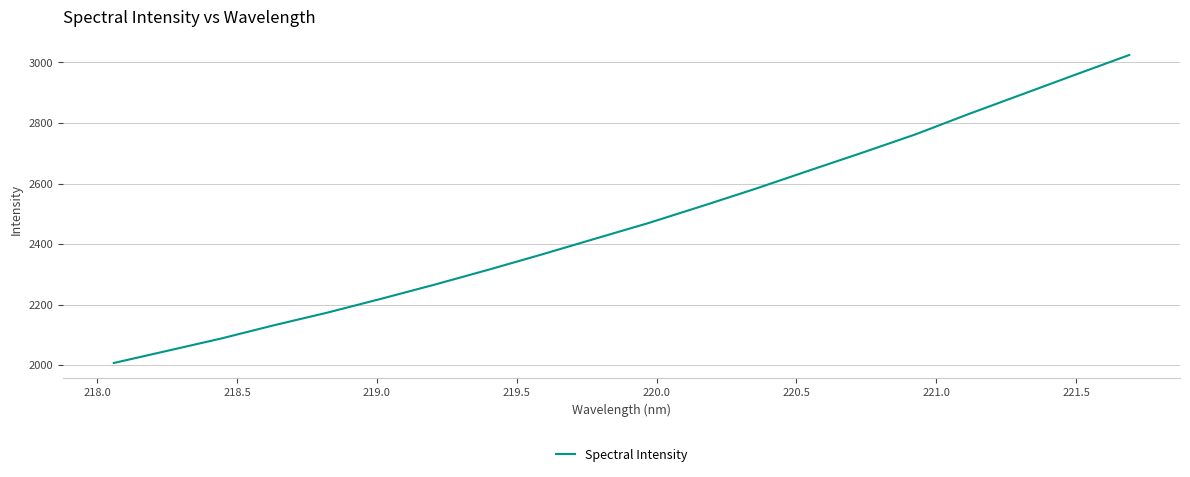

How many values exceed 2469?

10